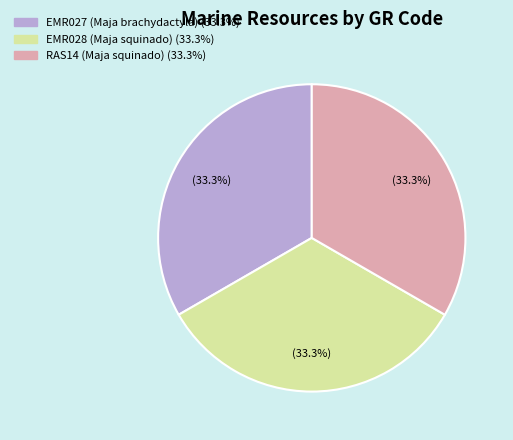

What percentage is the EMR027 (Maja brachydactyla) slice, to the nearest percent?

33%